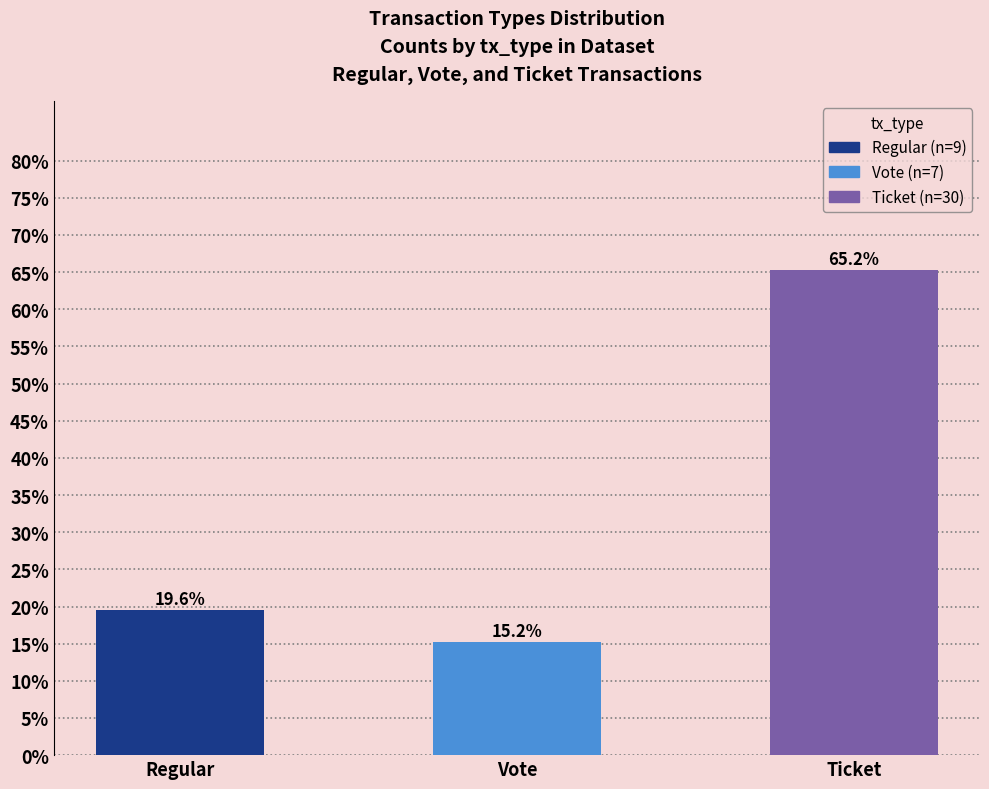

Between Regular and Ticket, which is larger?

Ticket